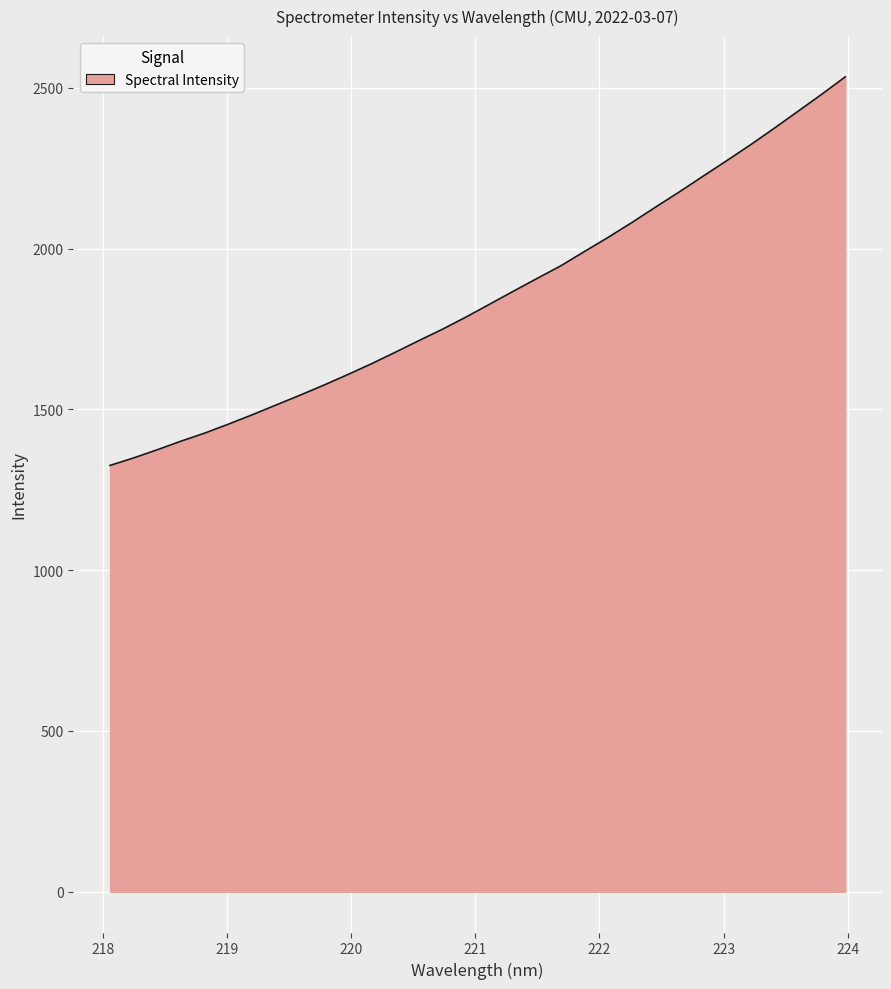

What is the greatest value displayed?

2534.4